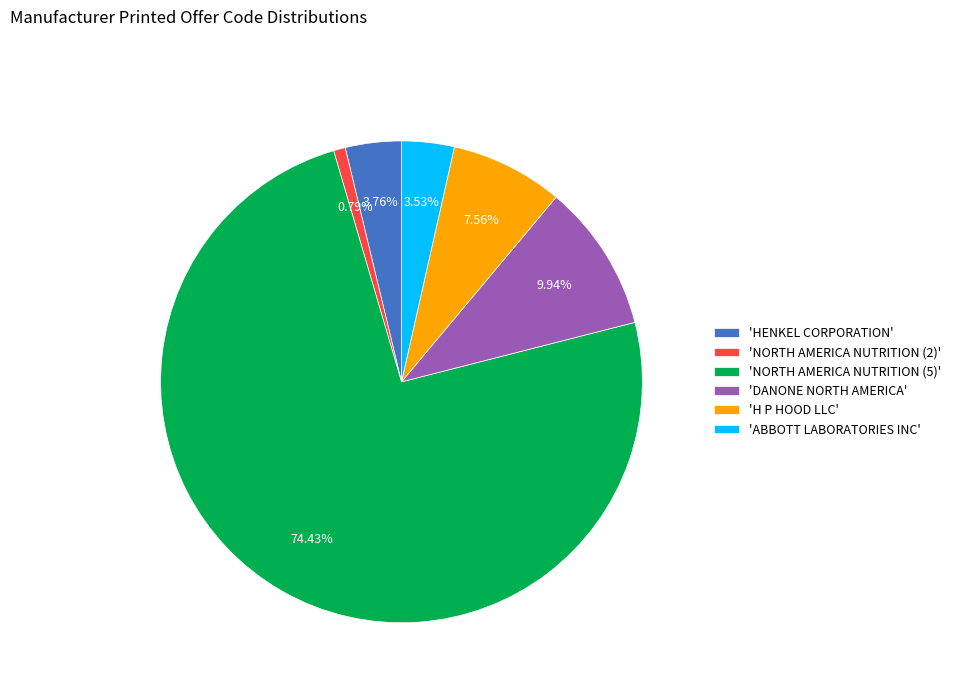

To the nearest percent, what is the average slice percentage?

17%